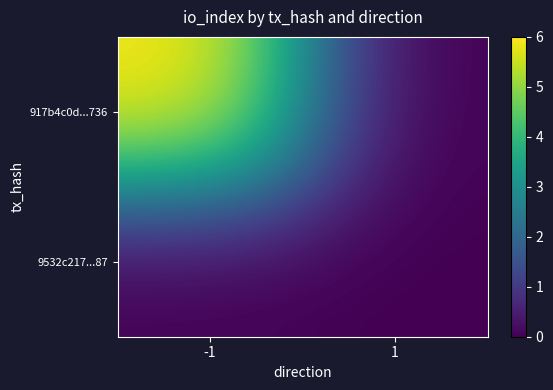

Reading right to left, extract all data points from this chart.

917b4c0d...736: 1=0	-1=6
9532c217...87: 1=0	-1=0